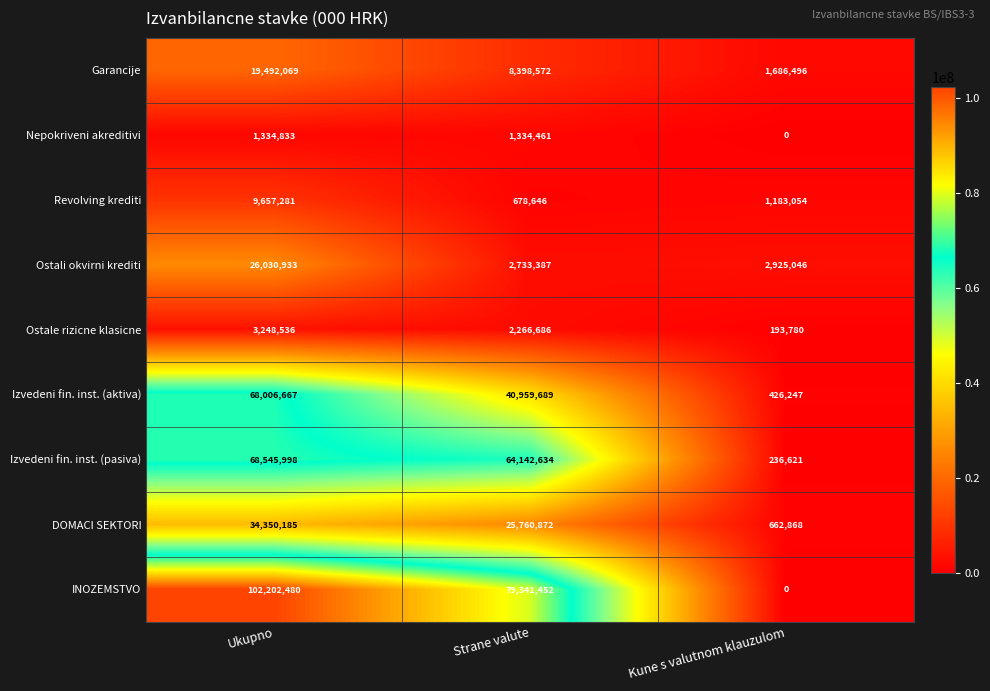

Which series has the widest spread of values?

INOZEMSTVO